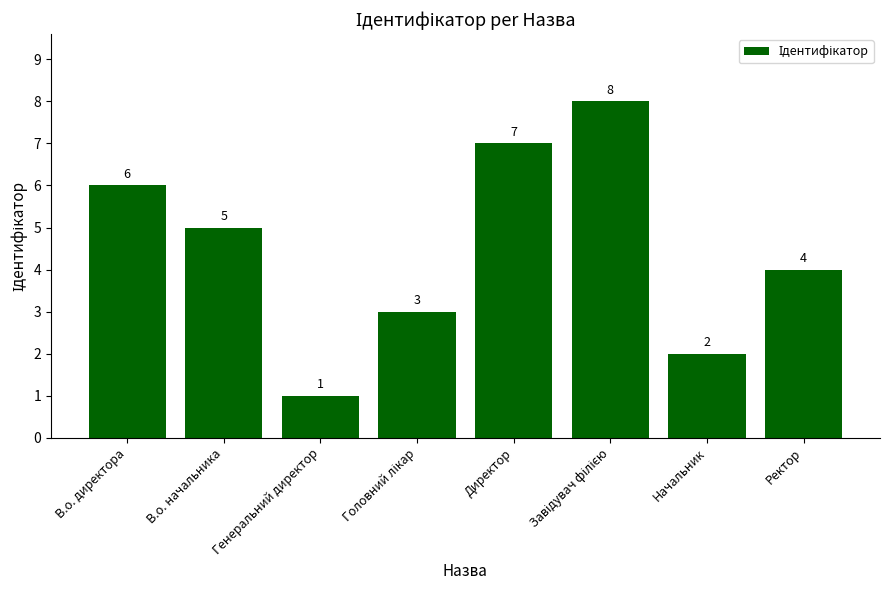

What is the difference between the maximum and minimum values?

7